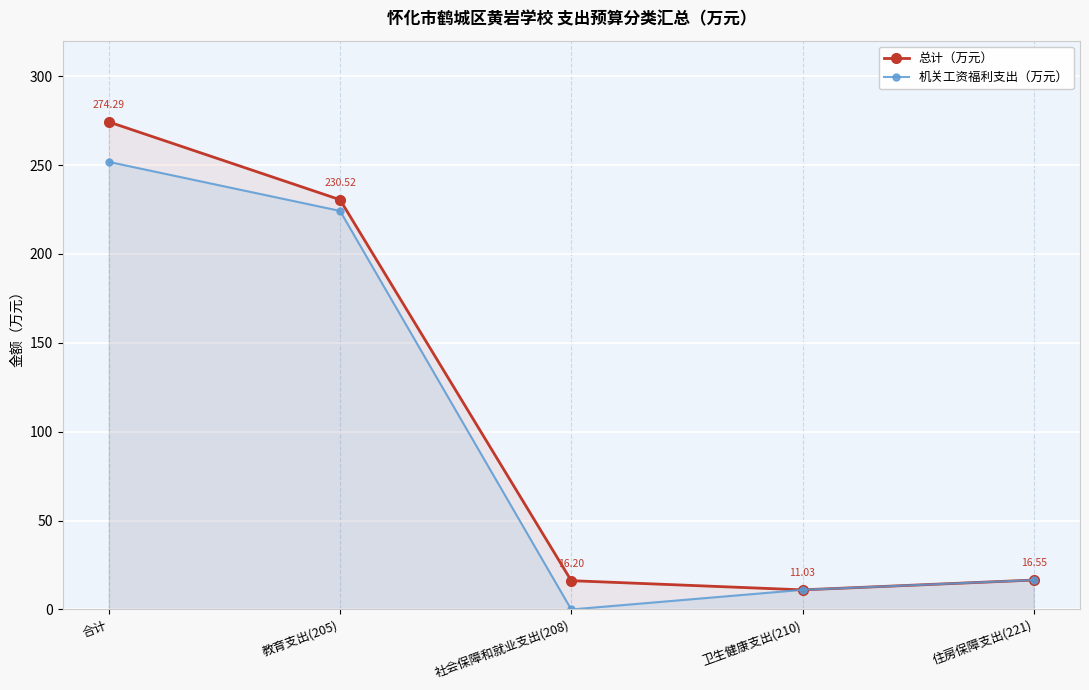

What is the total value across all series at 教育支出(205)?

454.7